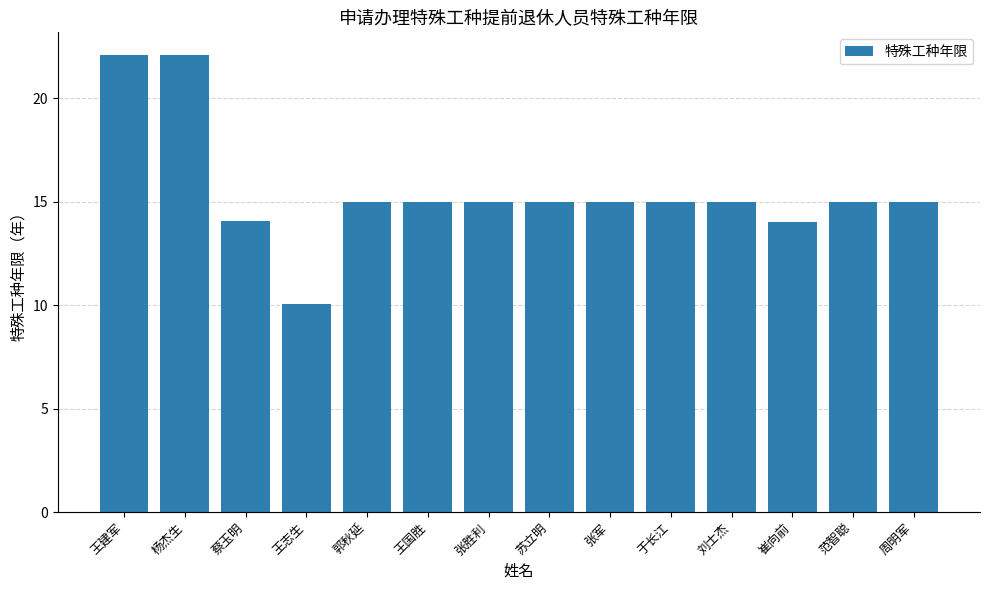

True or false: the data shows 17.9 at 王志生.

False